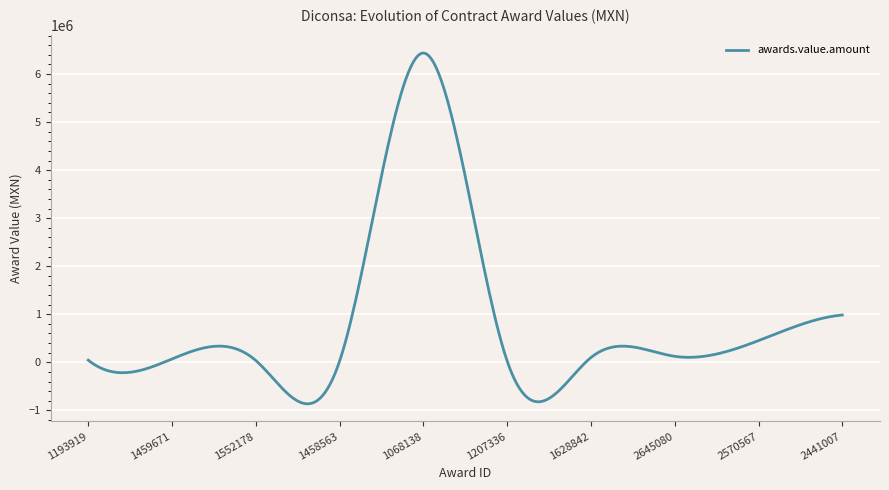

What is the maximum value shown in the chart?

6437784.4